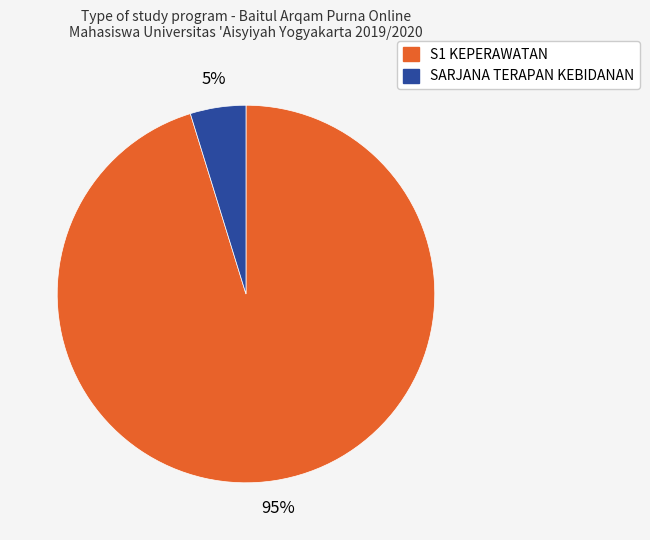

To the nearest percent, what portion does S1 KEPERAWATAN represent?

95%